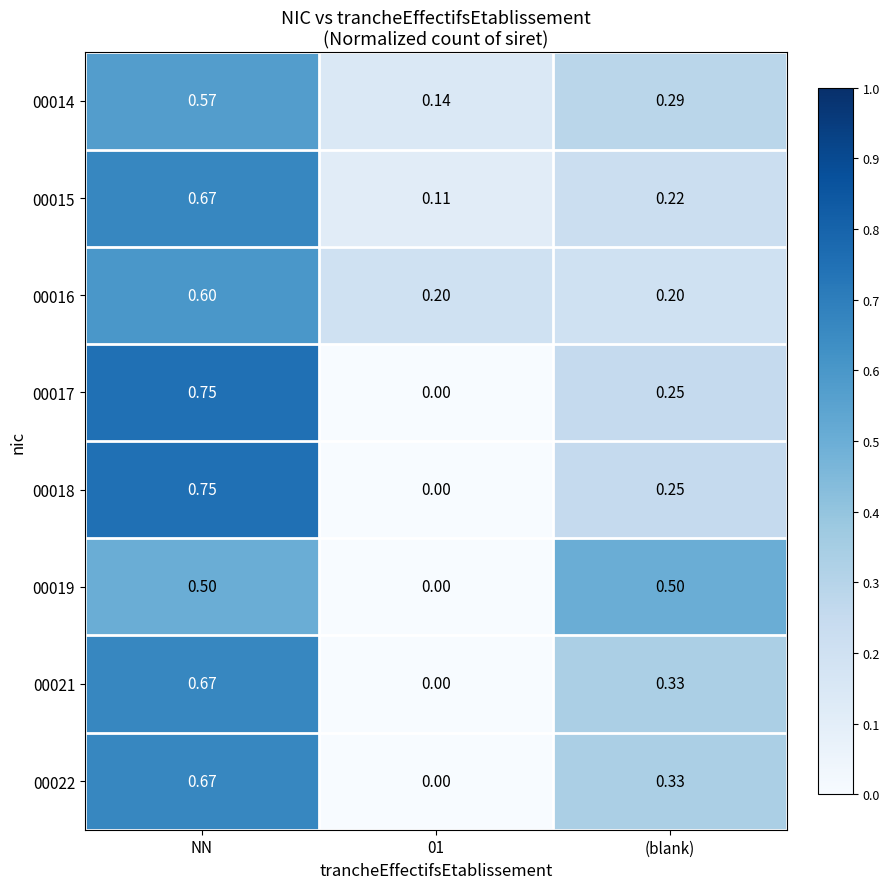

At which category is the sum across all series the highest?

NN